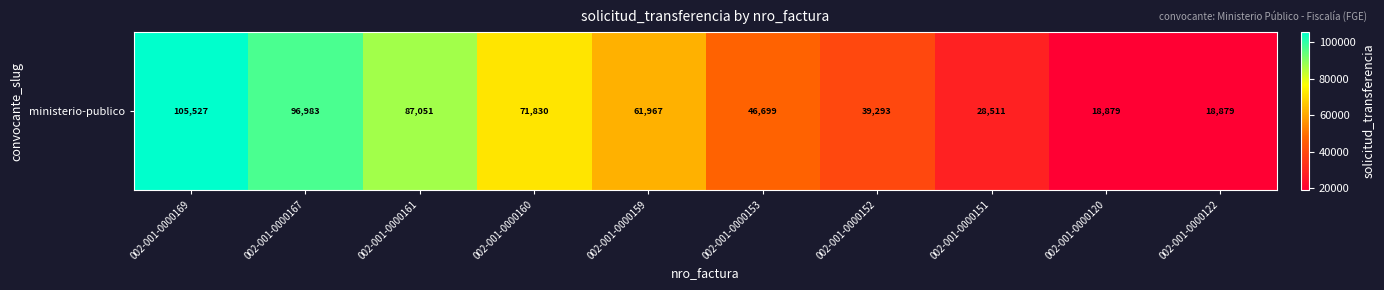

Reading right to left, transcribe all the data shown in this chart.

18879	18879	28511	39293	46699	61967	71830	87051	96983	105527